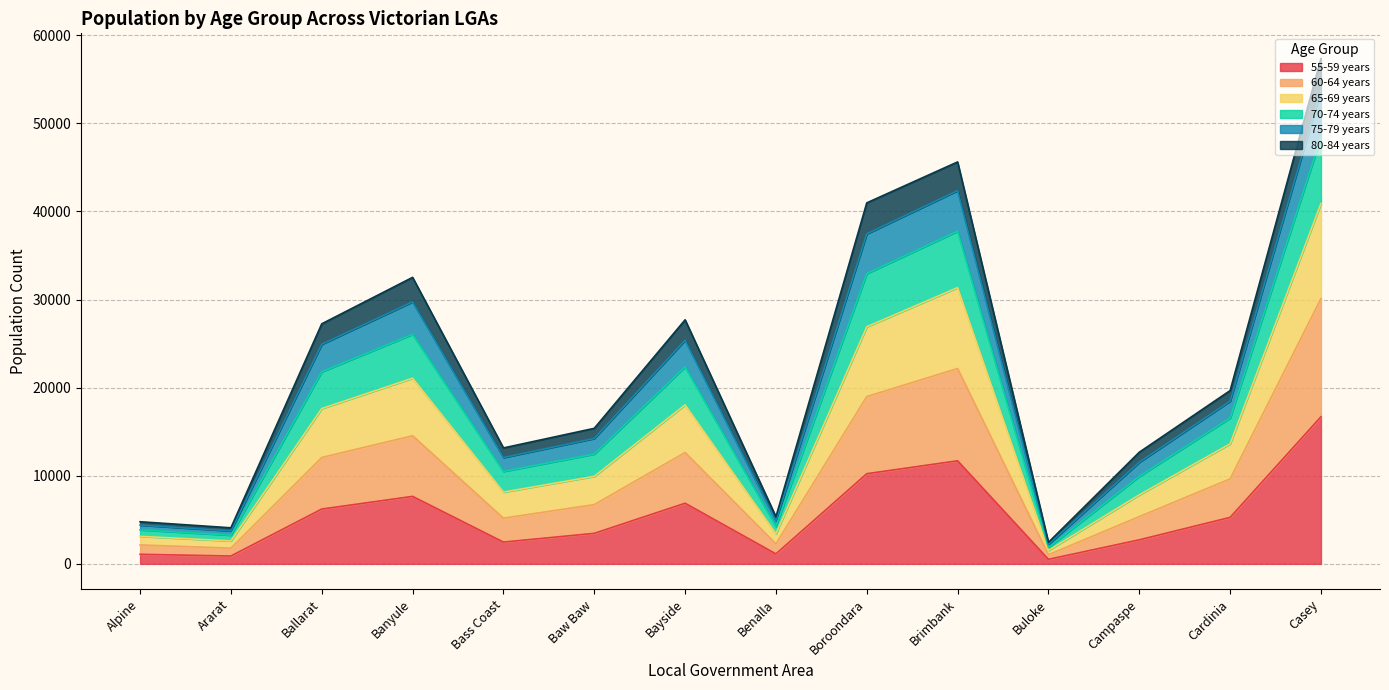

What is the greatest value displayed?

57339